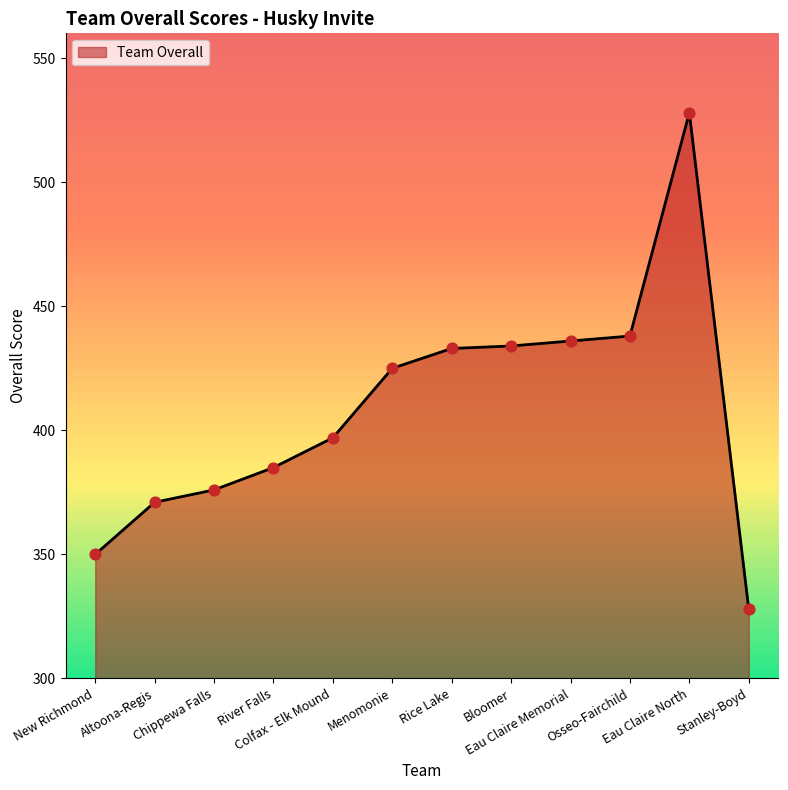

Which has a higher value, Eau Claire North or Chippewa Falls?

Eau Claire North